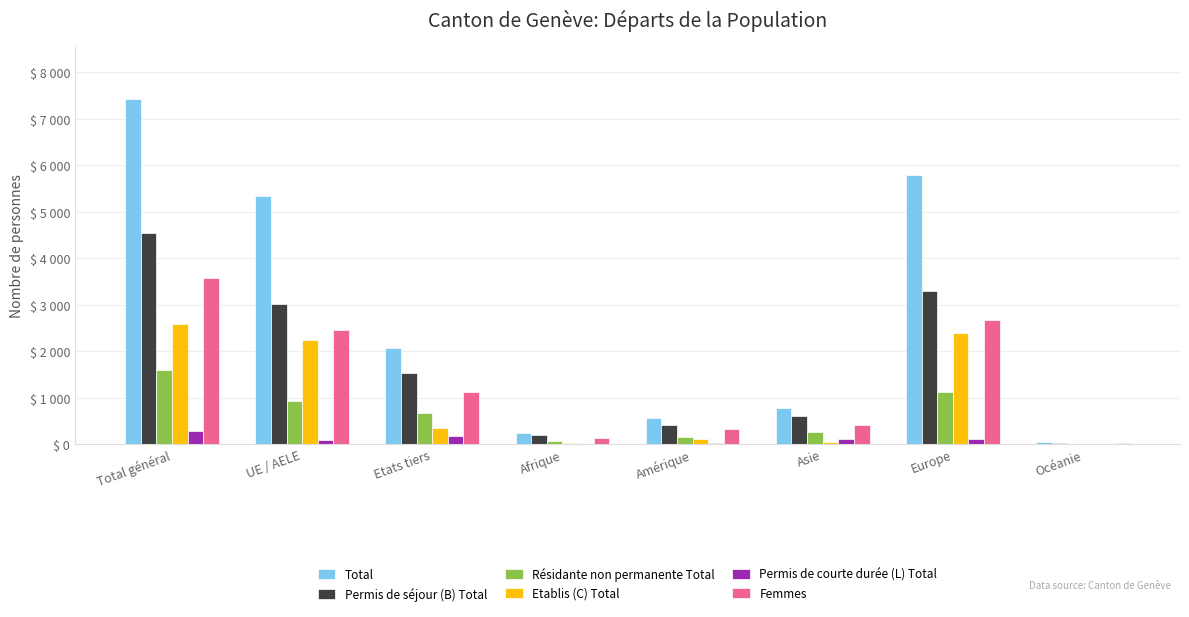

Are the bars horizontal?

No